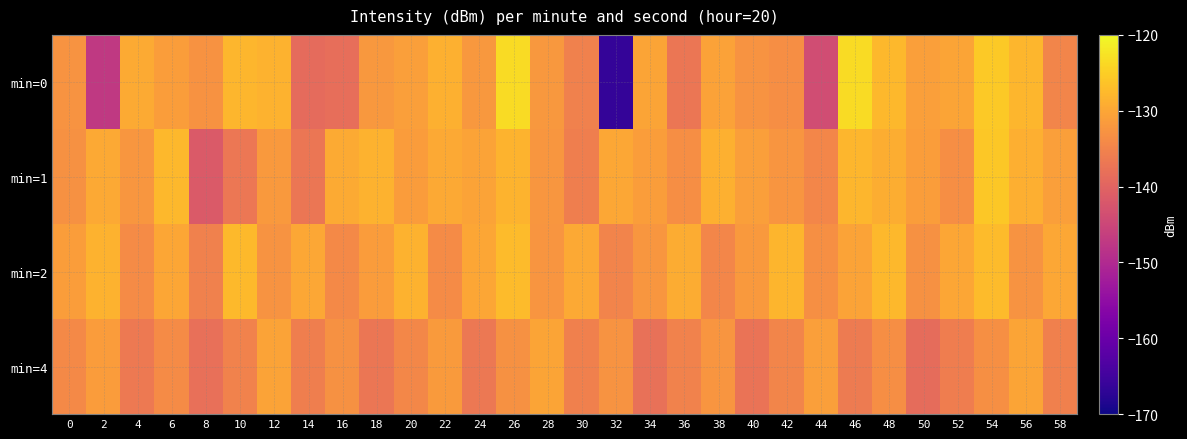

What is the total value across all series at 36?

-534.9